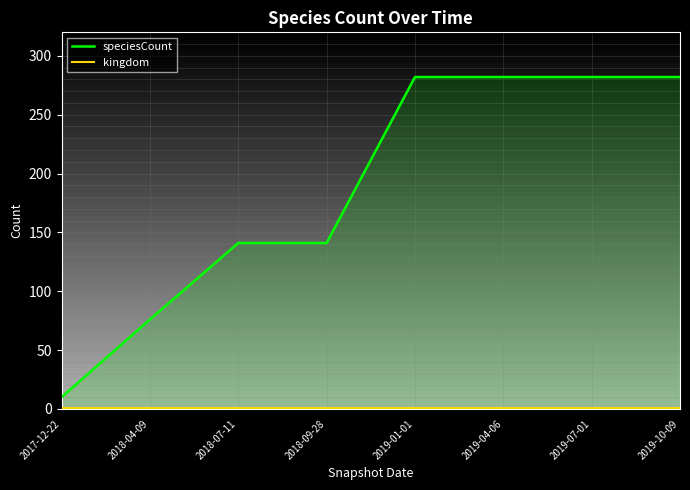

Count the number of data series in this chart.

2